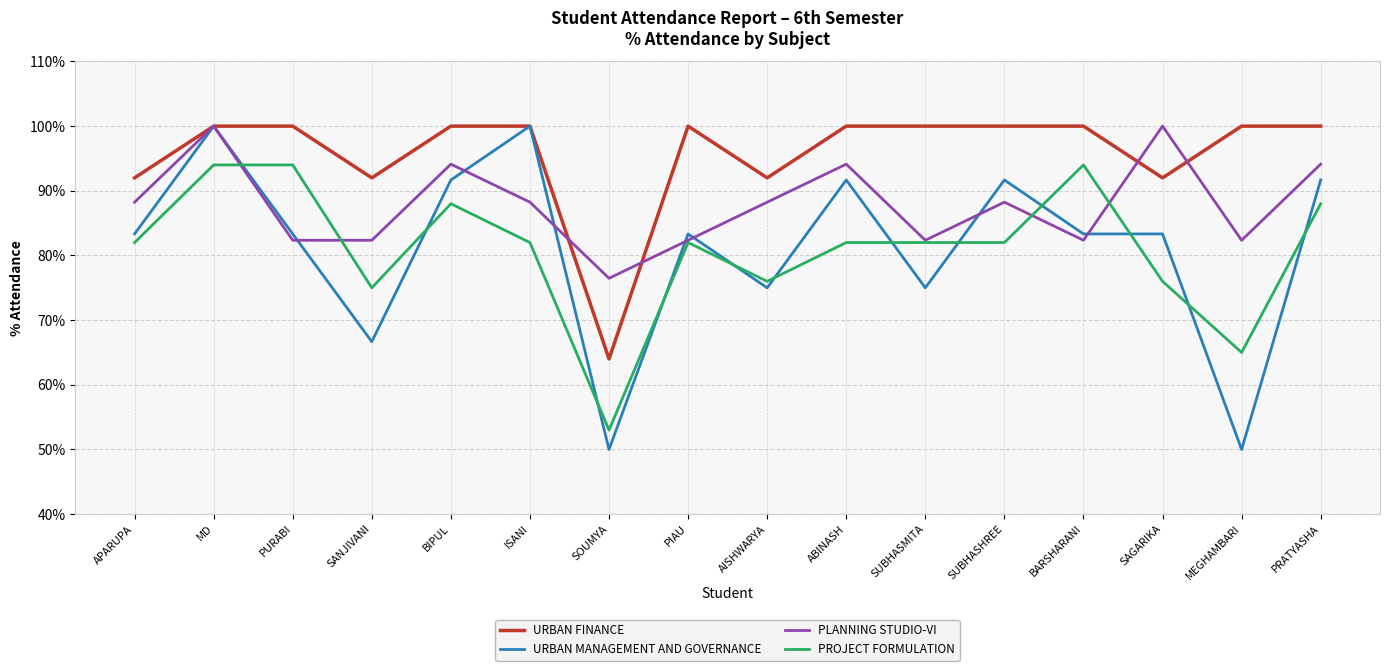

Is it true that PROJECT FORMULATION equals 75.0 at SANJIVANI?

True